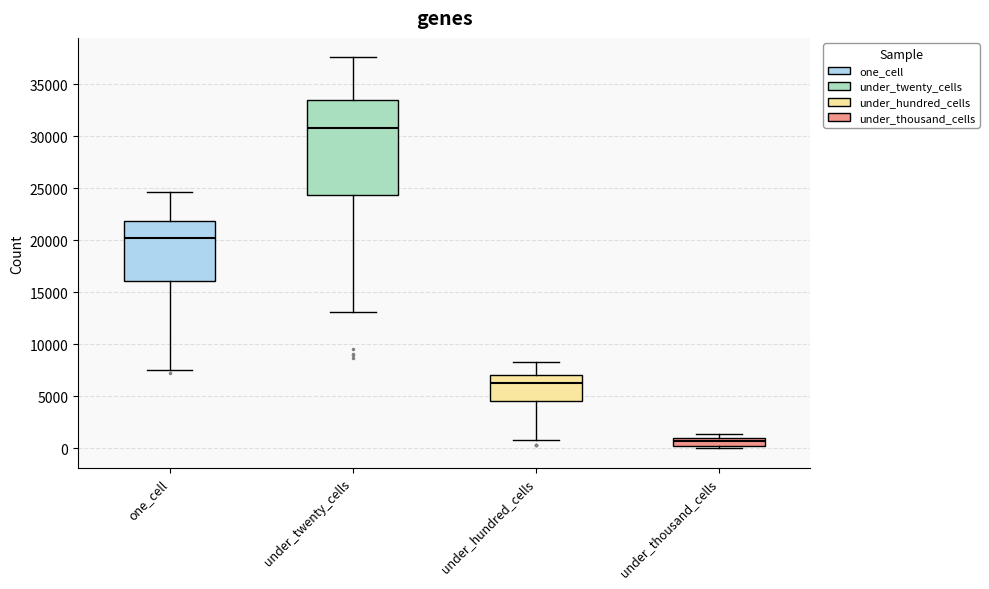

Which box is the tallest, from its lower edge to its upper edge?

under_twenty_cells